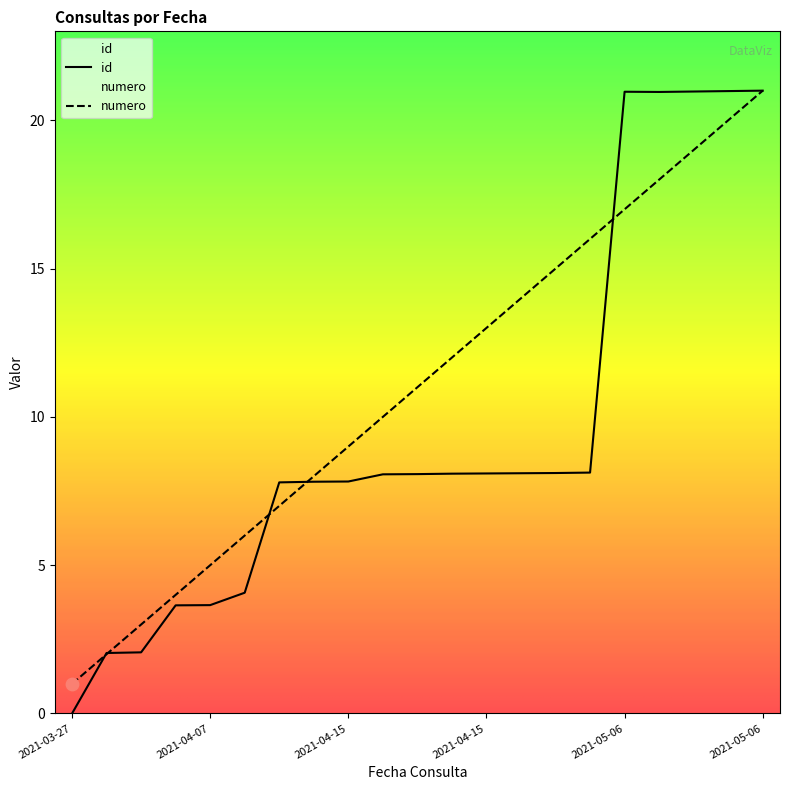

What are all the series names shown in the legend?

id, numero